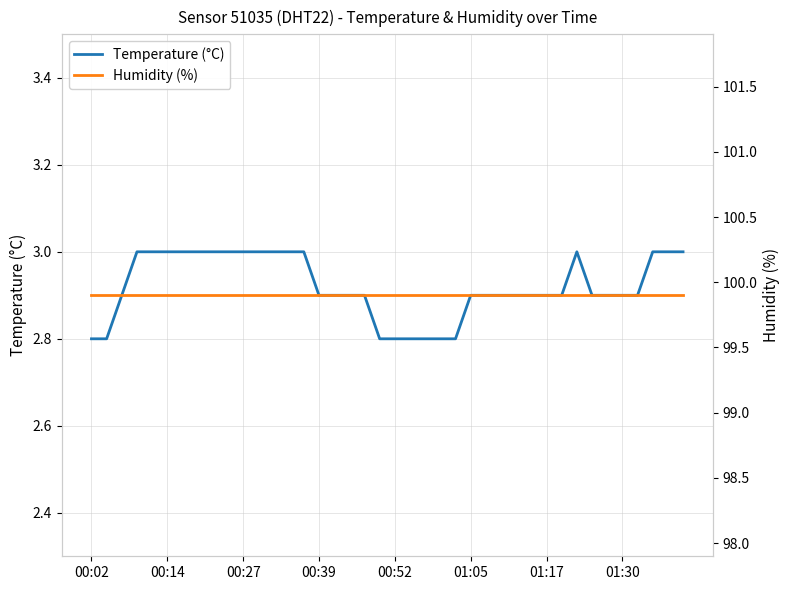

Which category has the lowest value in the Temperature (°C) series?

00:02